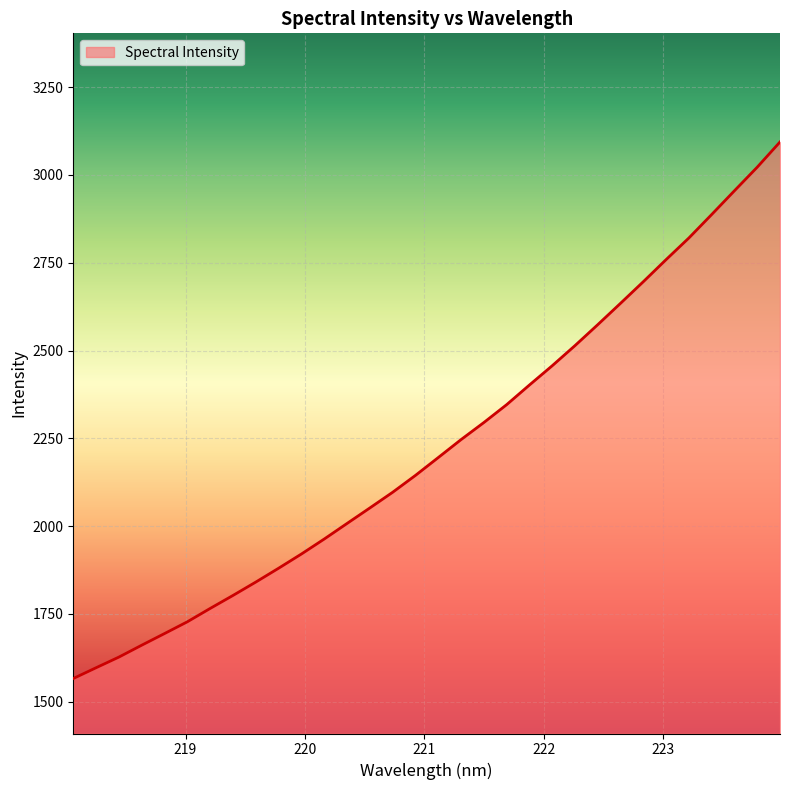

What is the minimum value shown in the chart?

1565.9